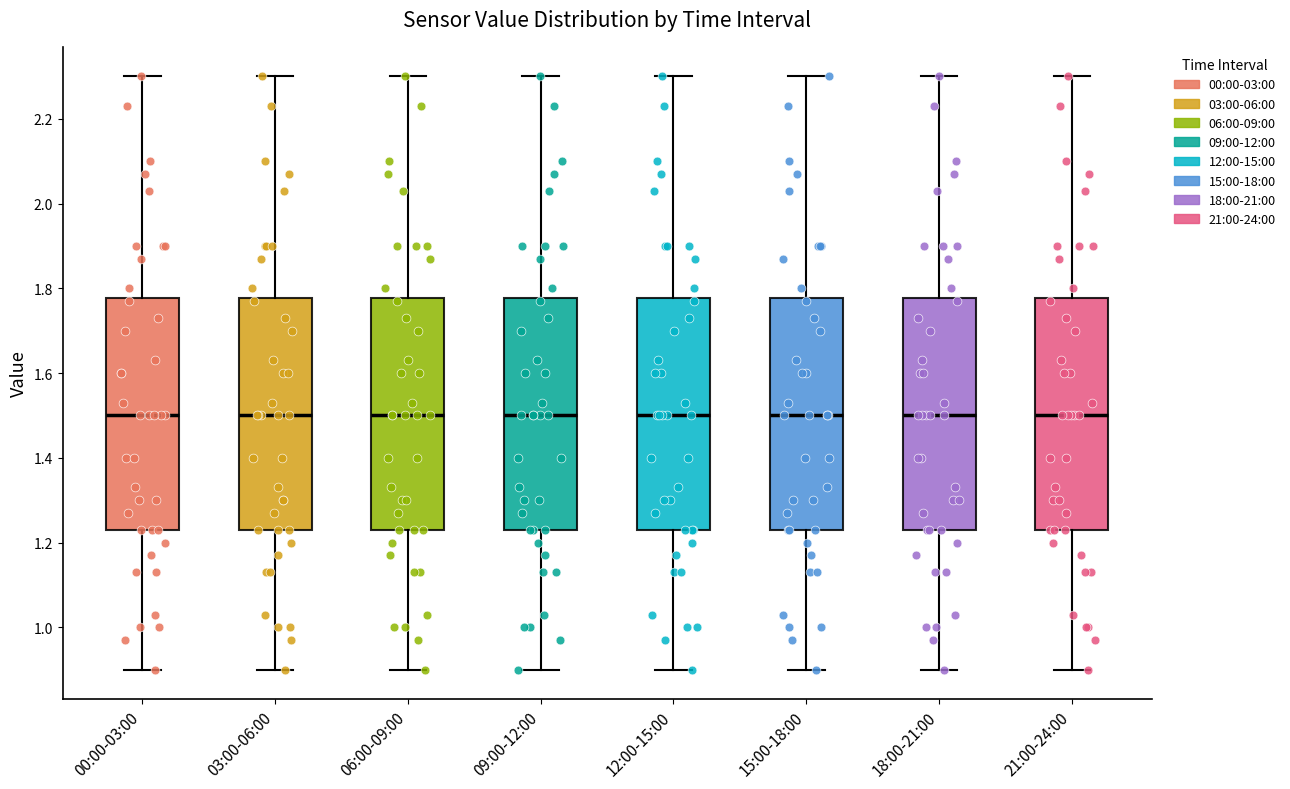

Reading left to right, read every box against the y-axis: the position of its median line, the range the box covers, and the ends of its whiskers. The values are not printed on the chart, so give them approximately, as read against the axis.

00:00-03:00: median 1.50, box 1.24 to 1.78, whiskers 0.90 to 2.30
03:00-06:00: median 1.50, box 1.24 to 1.78, whiskers 0.90 to 2.30
06:00-09:00: median 1.50, box 1.24 to 1.78, whiskers 0.90 to 2.30
09:00-12:00: median 1.50, box 1.24 to 1.78, whiskers 0.90 to 2.30
12:00-15:00: median 1.50, box 1.24 to 1.78, whiskers 0.90 to 2.30
15:00-18:00: median 1.50, box 1.24 to 1.78, whiskers 0.90 to 2.30
18:00-21:00: median 1.50, box 1.24 to 1.78, whiskers 0.90 to 2.30
21:00-24:00: median 1.50, box 1.24 to 1.78, whiskers 0.90 to 2.30